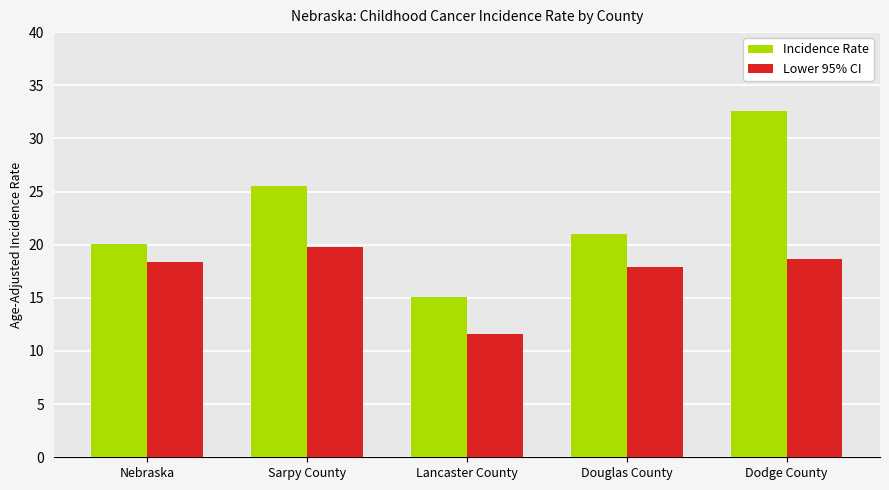

Are the bars horizontal?

No